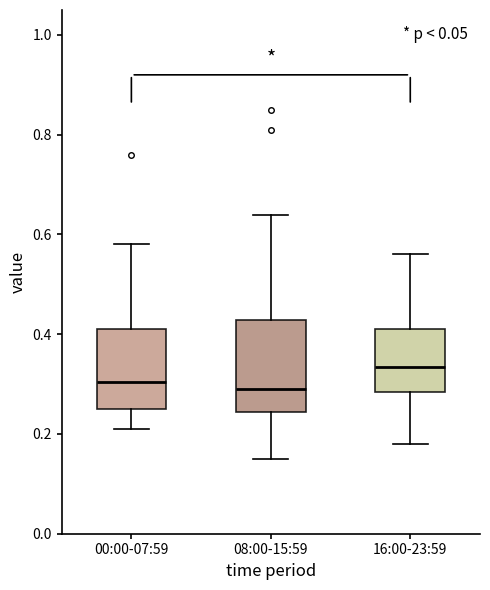

Reading left to right, read every box against the y-axis: the position of its median line, the range the box covers, and the ends of its whiskers. The values are not printed on the chart, so give them approximately, as read against the axis.

00:00-07:59: median 0.30, box 0.26 to 0.42, whiskers 0.22 to 0.58
08:00-15:59: median 0.30, box 0.24 to 0.42, whiskers 0.16 to 0.64
16:00-23:59: median 0.34, box 0.28 to 0.42, whiskers 0.18 to 0.56